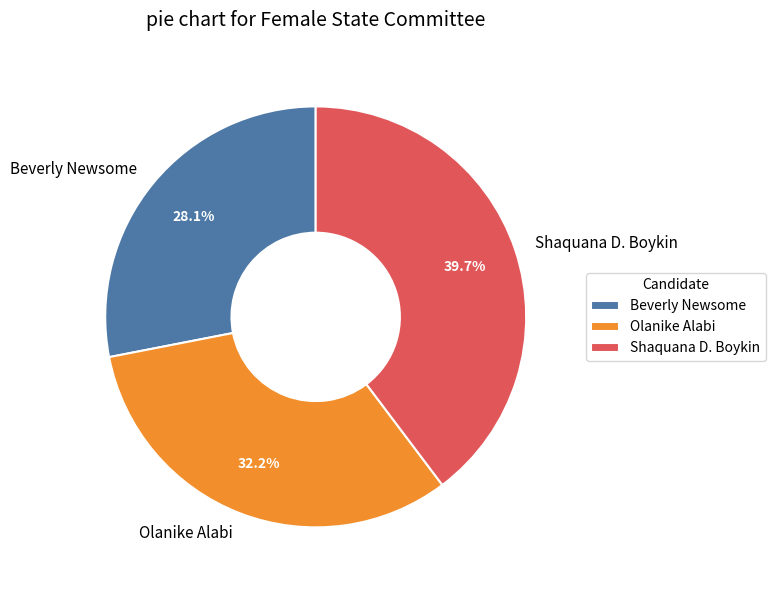

Do Olanike Alabi and Shaquana D. Boykin together represent more than half of the pie?

Yes